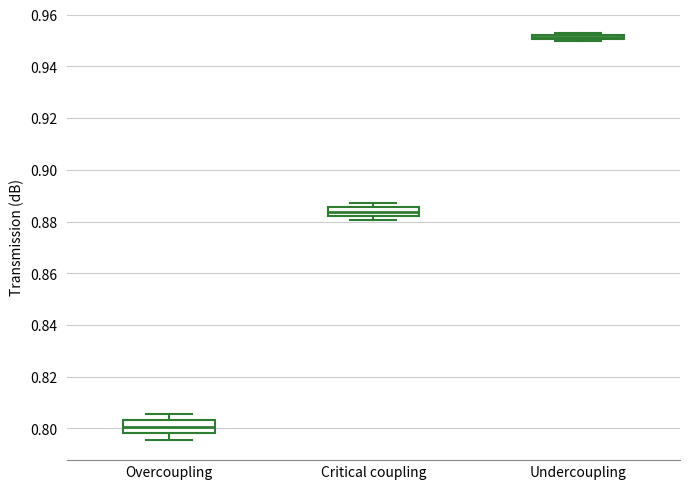

Where does the lower whisker of the box for Overcoupling end on the y-axis? The values are not printed on the chart, so give them approximately, as read against the axis.

0.796